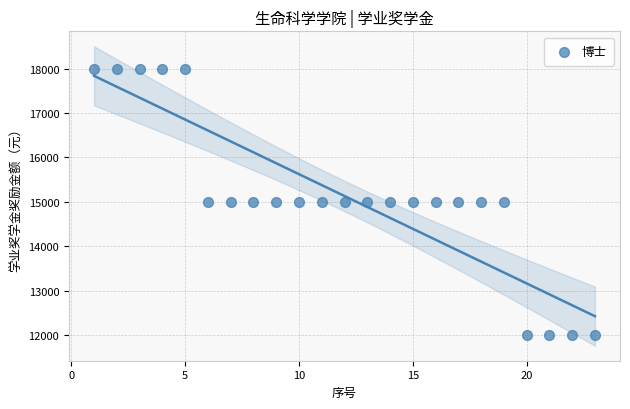

What is the range of X values (max minus min)?

22